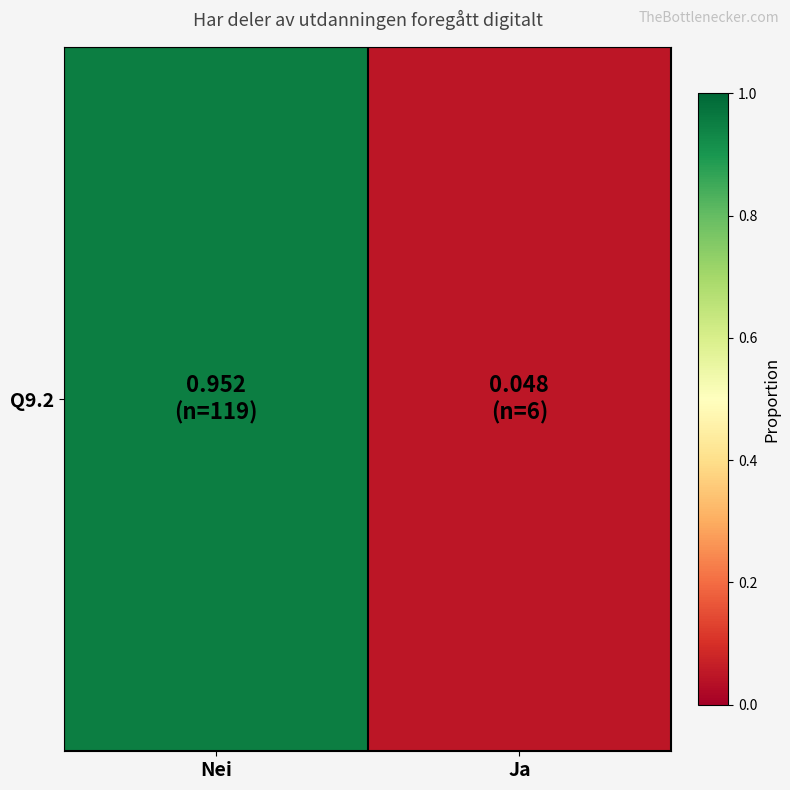

What is the difference between the maximum and minimum values?

0.9